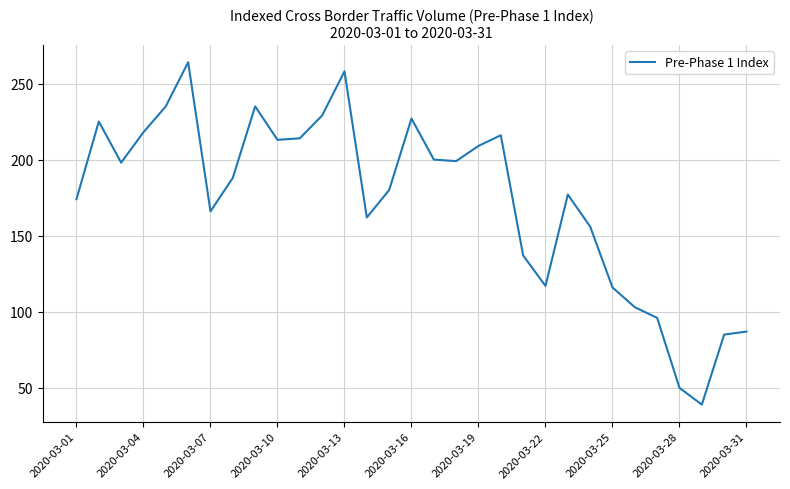

Is this an area chart (filled region under the line)?

No